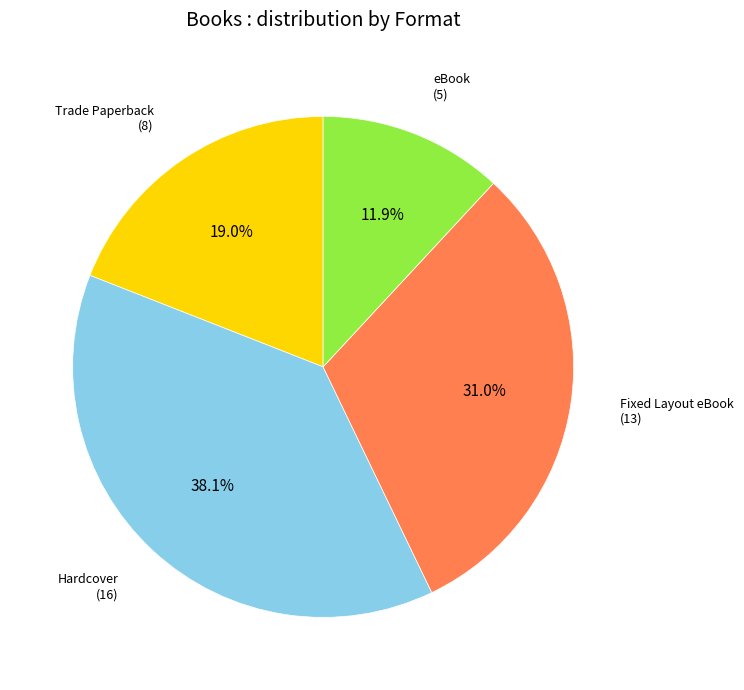

Between Hardcover (16) and Trade Paperback (8), which is larger?

Hardcover (16)